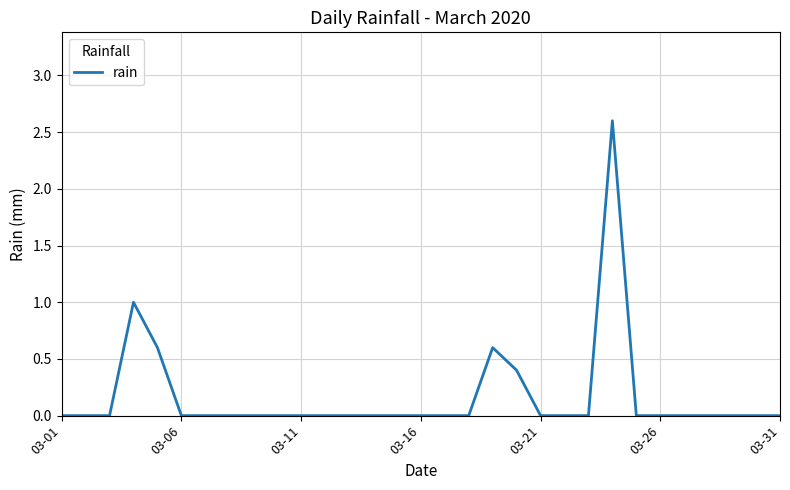

What is the maximum value shown in the chart?

2.6